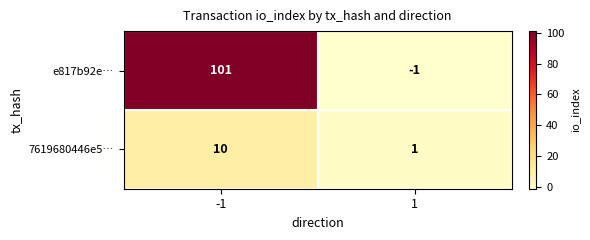

Reading left to right, list all the values displayed in this chart.

e817b92e…: 101	-1
7619680446e5…: 10	1